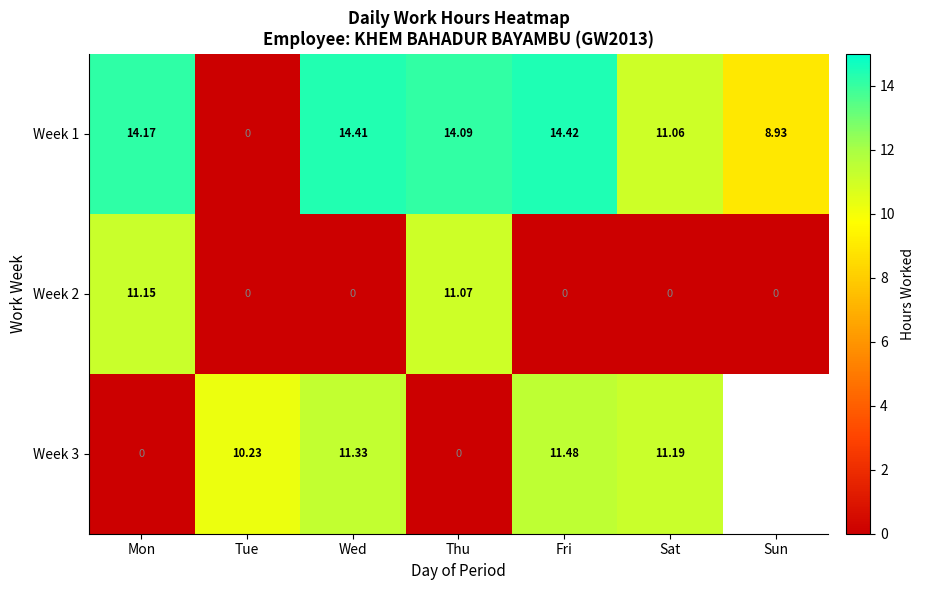

At which label does Week 1 first exceed 14?

Mon